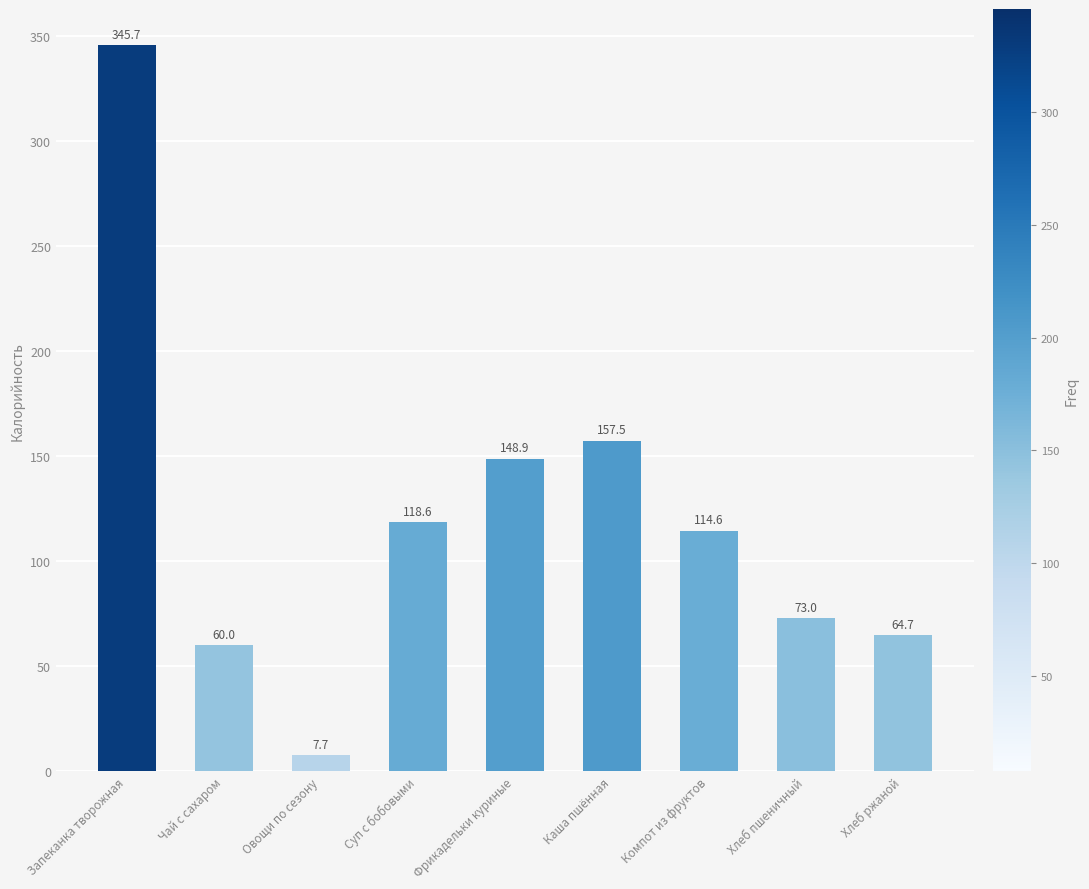

Reading left to right, list all the values displayed in this chart.

Запеканка творожная=345.7	Чай с сахаром=60.0	Овощи по сезону=7.7	Суп с бобовыми=118.6	Фрикадельки куриные=148.9	Каша пшённая=157.5	Компот из фруктов=114.6	Хлеб пшеничный=73.0	Хлеб ржаной=64.7